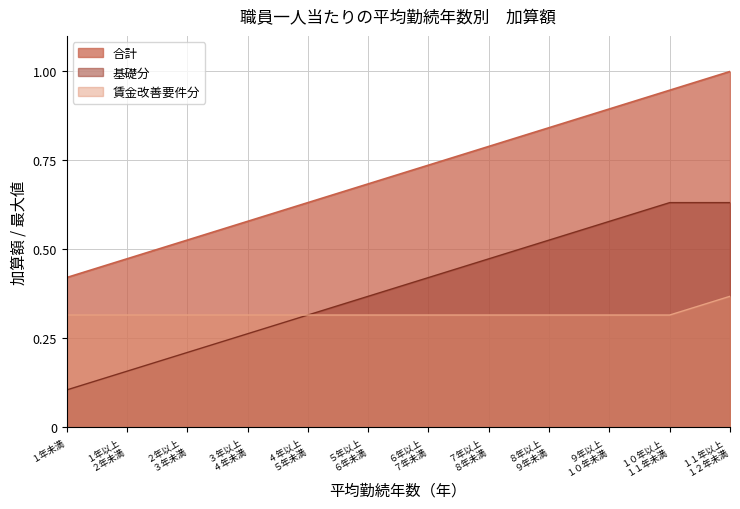

True or false: 合計 and 基礎分 intersect in this chart.

False